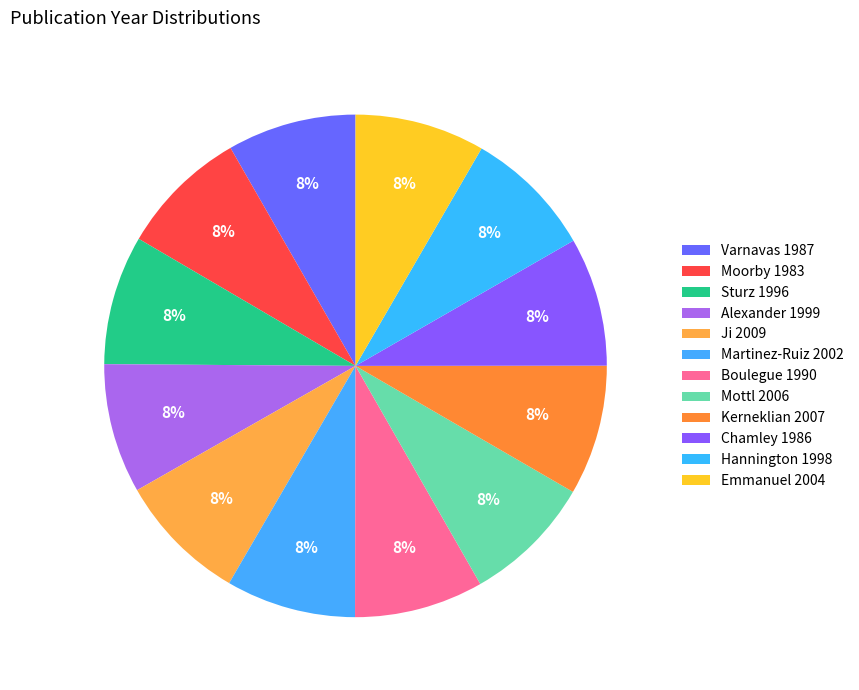

Combined, do Kerneklian 2007 and Sturz 1996 account for over 50%?

No